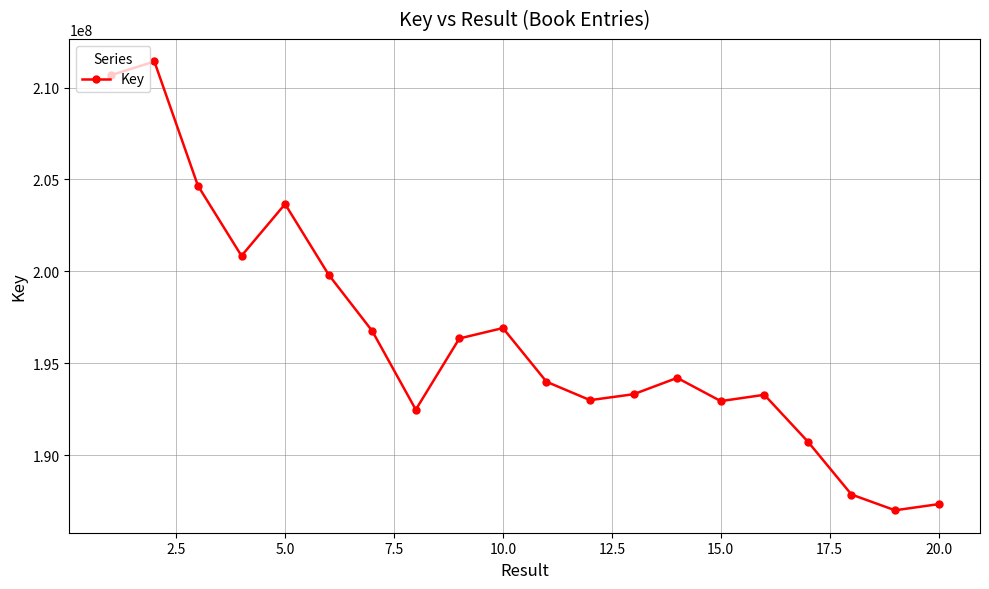

What is the value of the 13th point from the left?

193324141